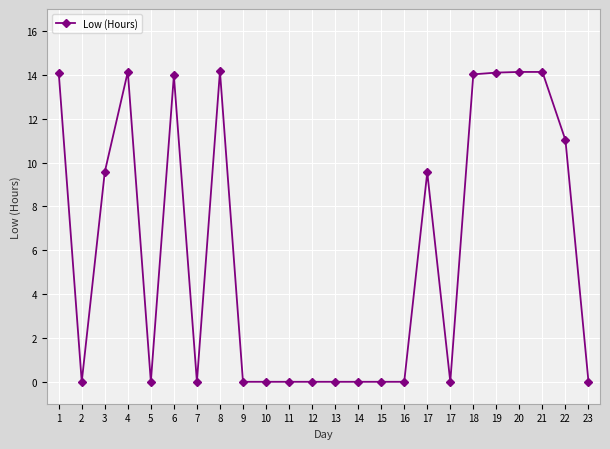

Is this an area chart (filled region under the line)?

No